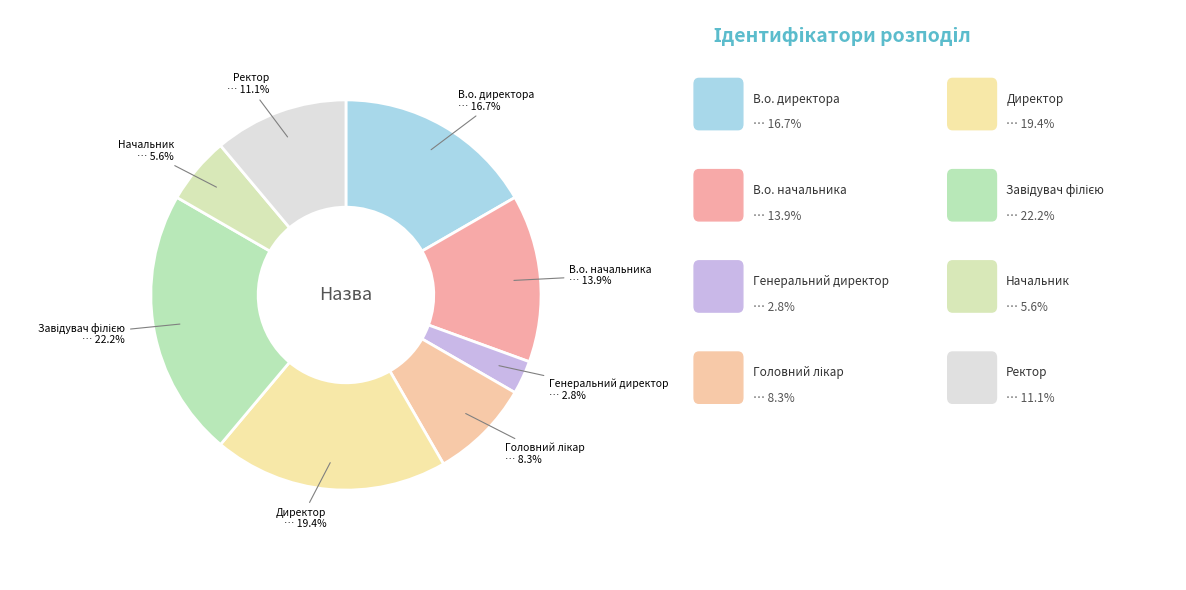

How many segments does this pie chart have?

8